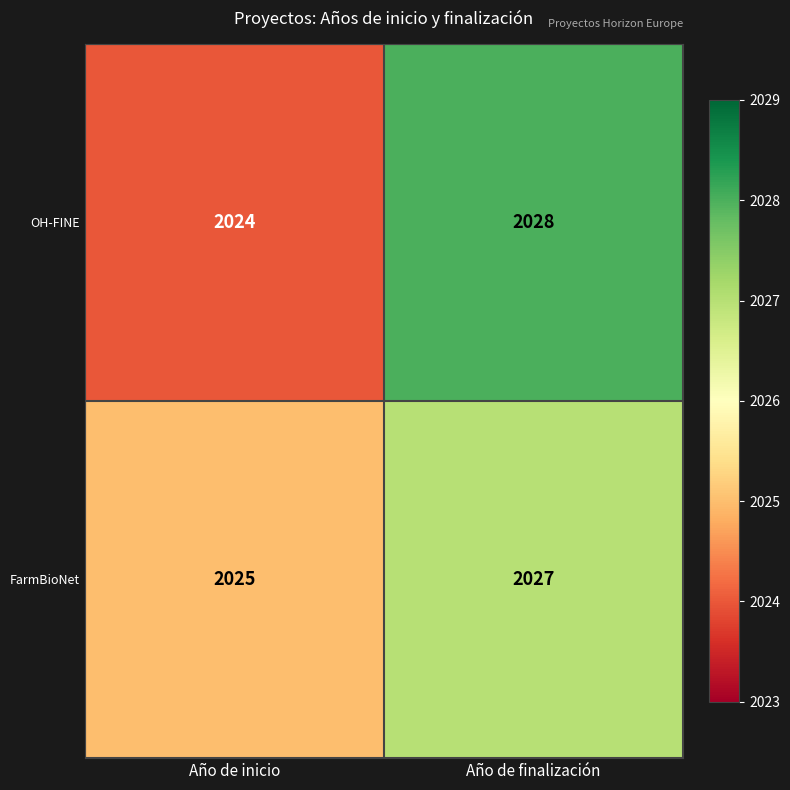

Rank the categories by FarmBioNet value from highest to lowest.

Año de finalización, Año de inicio